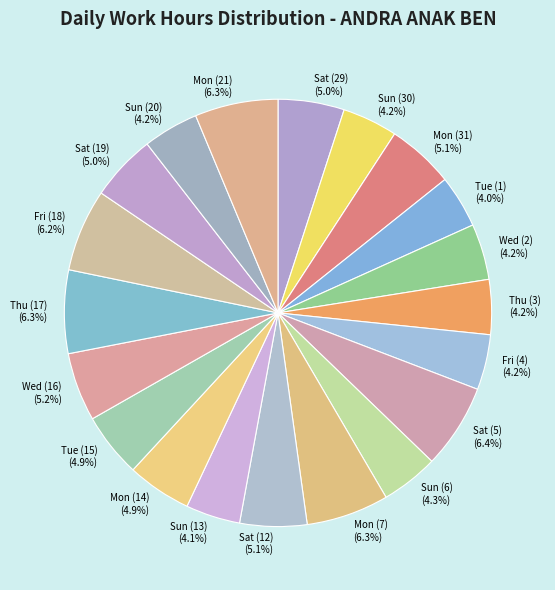

Which has a higher value, Sat (5) or Tue (1)?

Sat (5)